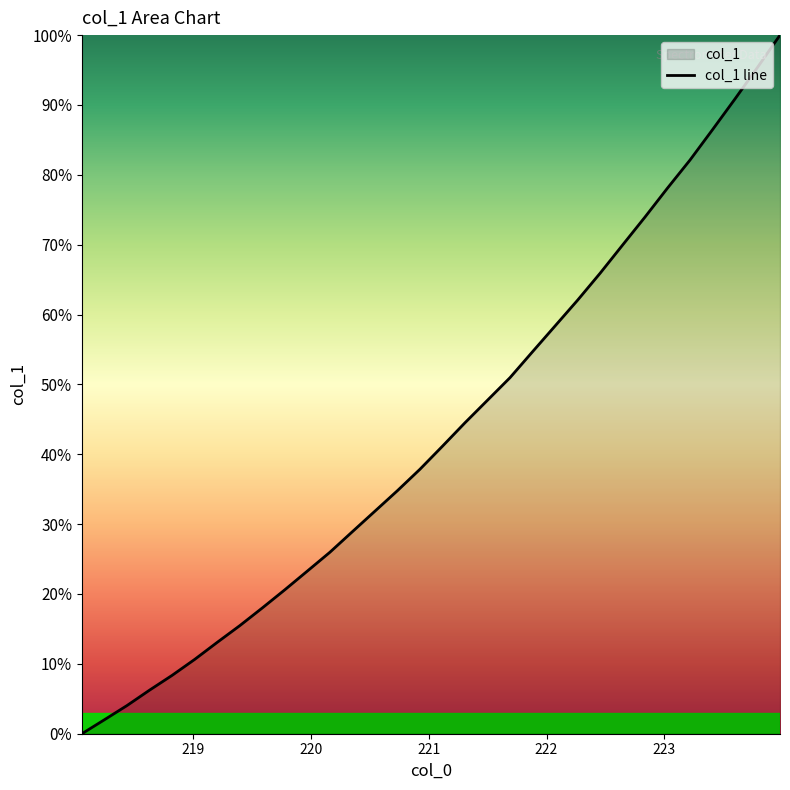

Does the chart display data point markers on the line(s)?

No